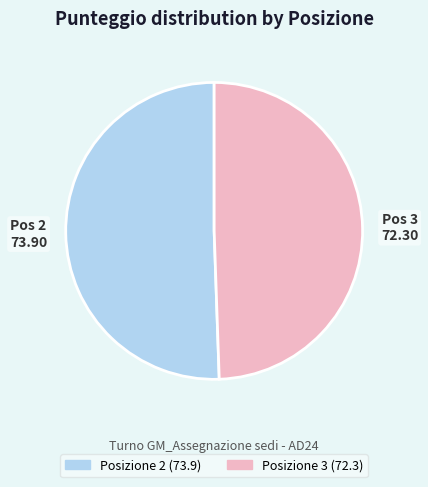

Is there a majority slice in this chart?

Yes